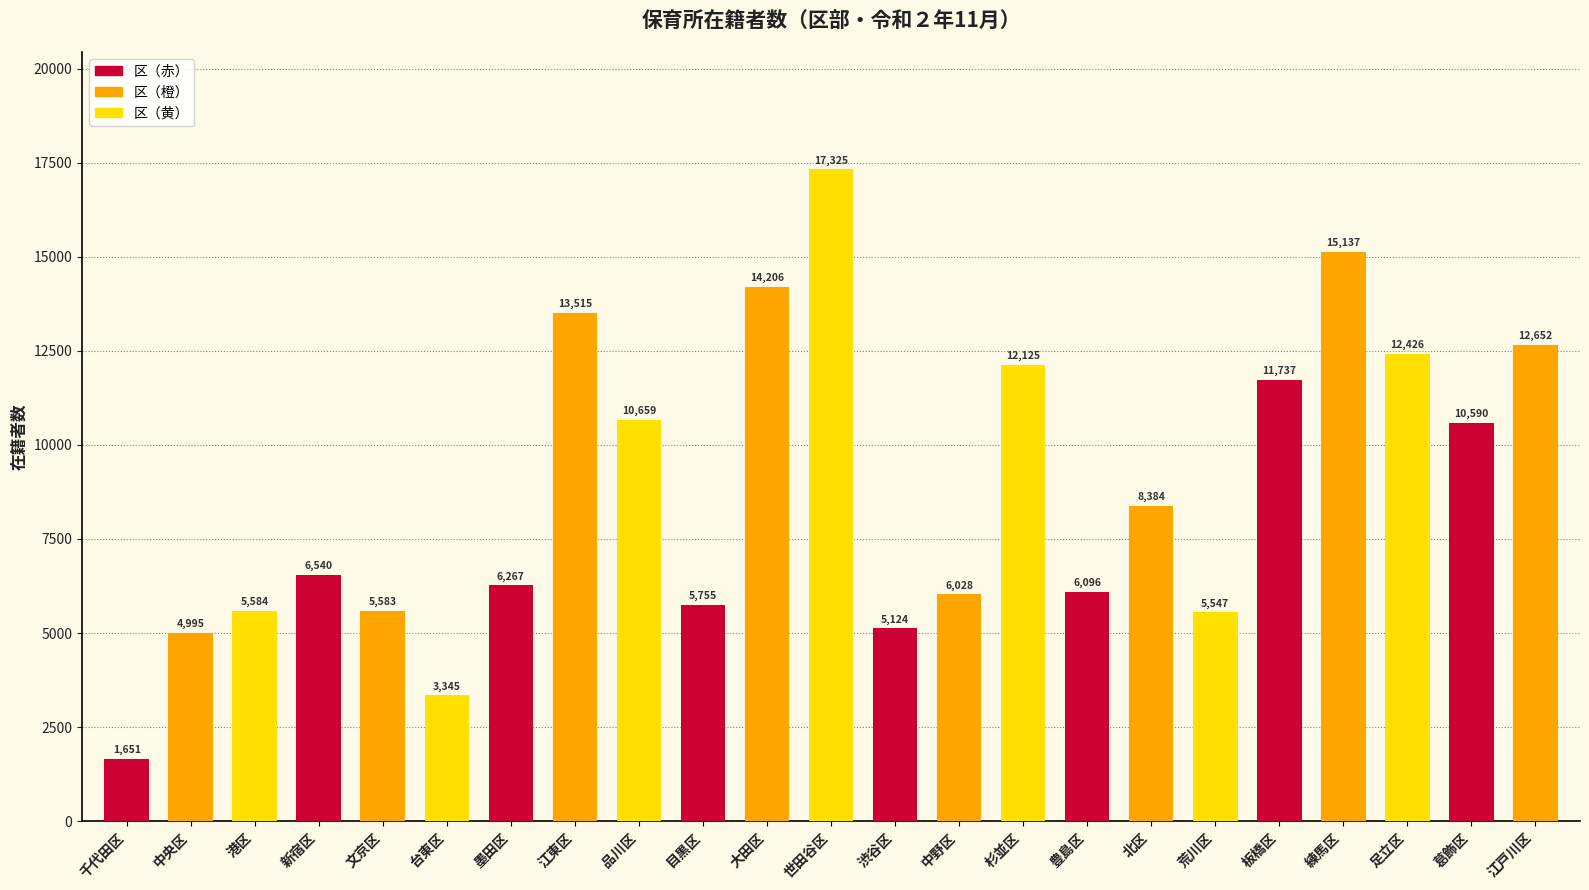

What is the minimum value shown in the chart?

1651